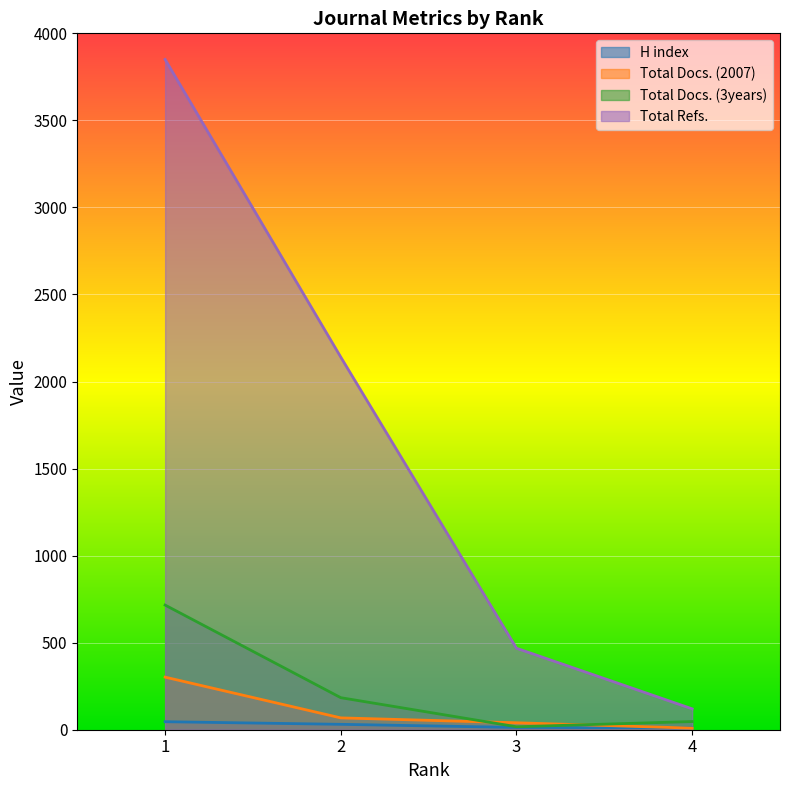

Reading right to left, transcribe all the data shown in this chart.

H index: 4=11	3=13	2=31	1=46
Total Docs. (2007): 4=9	3=40	2=68	1=302
Total Docs. (3years): 4=47	3=17	2=184	1=716
Total Refs.: 4=120	3=468	2=2140	1=3850